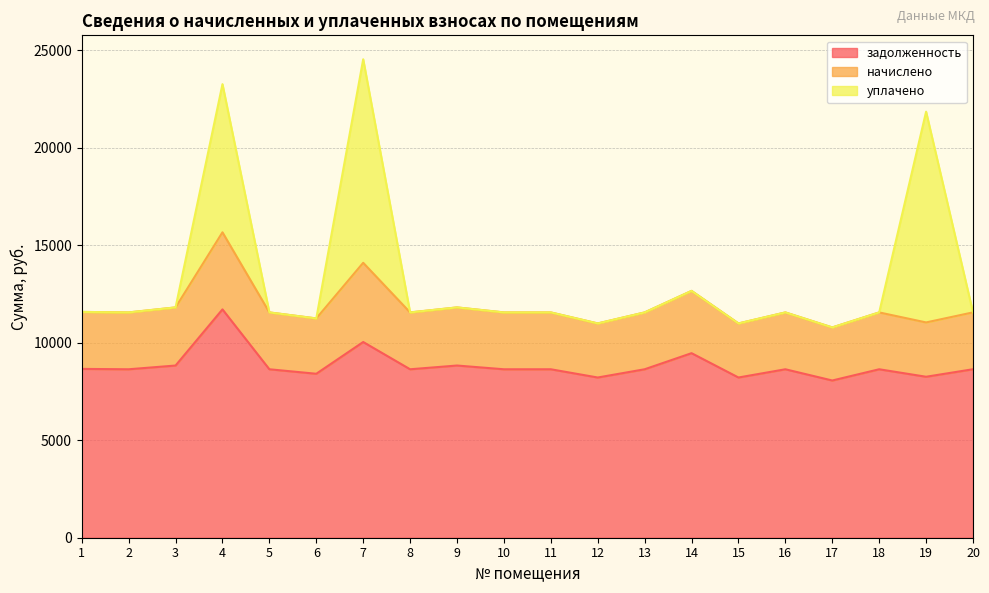

True or false: задолженность and начислено cross at least once.

False